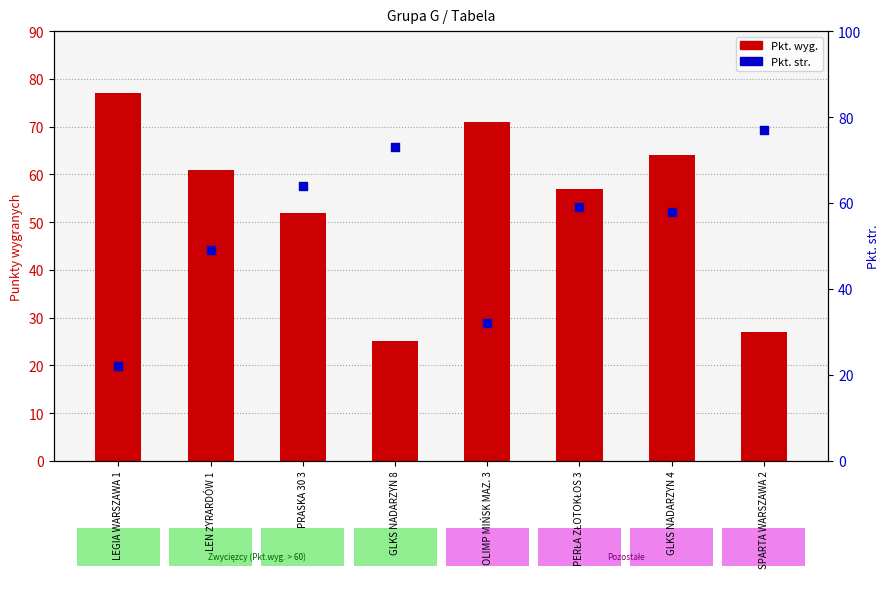

Which series has the widest spread of Y values?

Pkt. str.